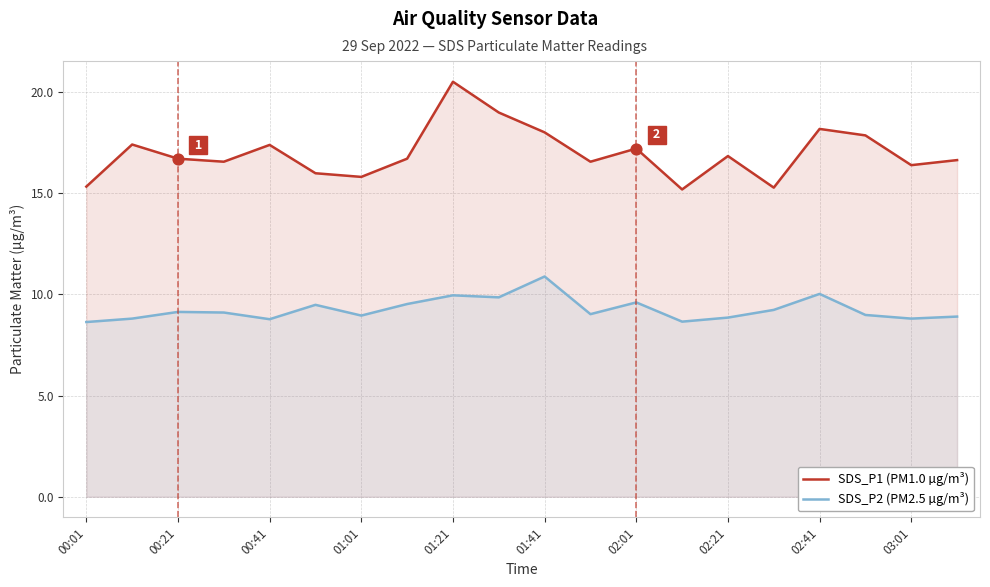

Which series contains the highest Y value?

SDS_P1 (PM1.0 µg/m³)